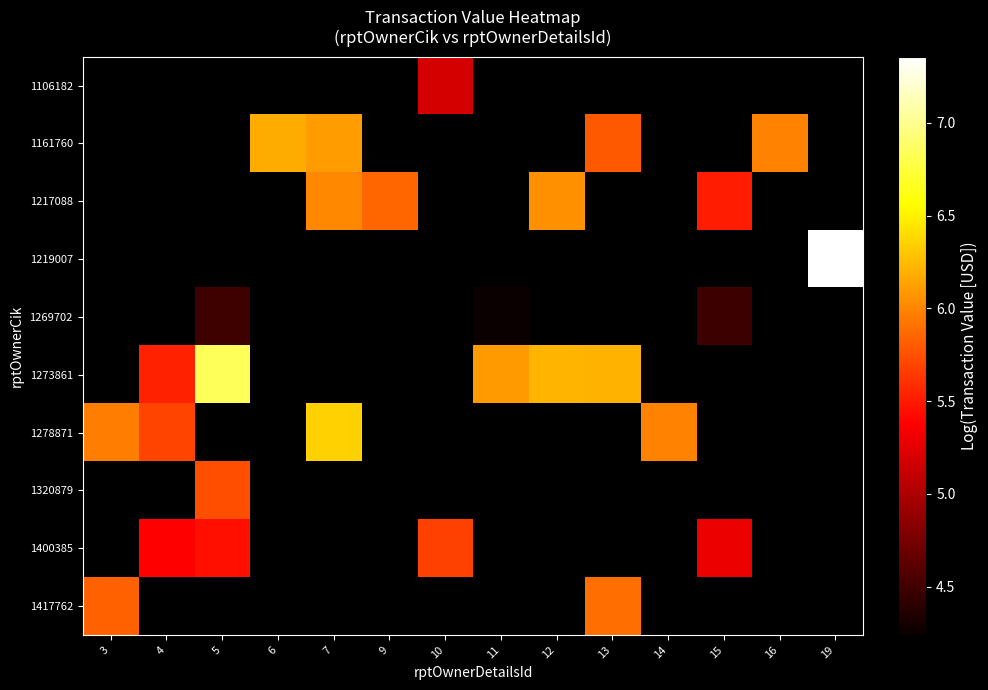

Which category has the highest value across all series?

19